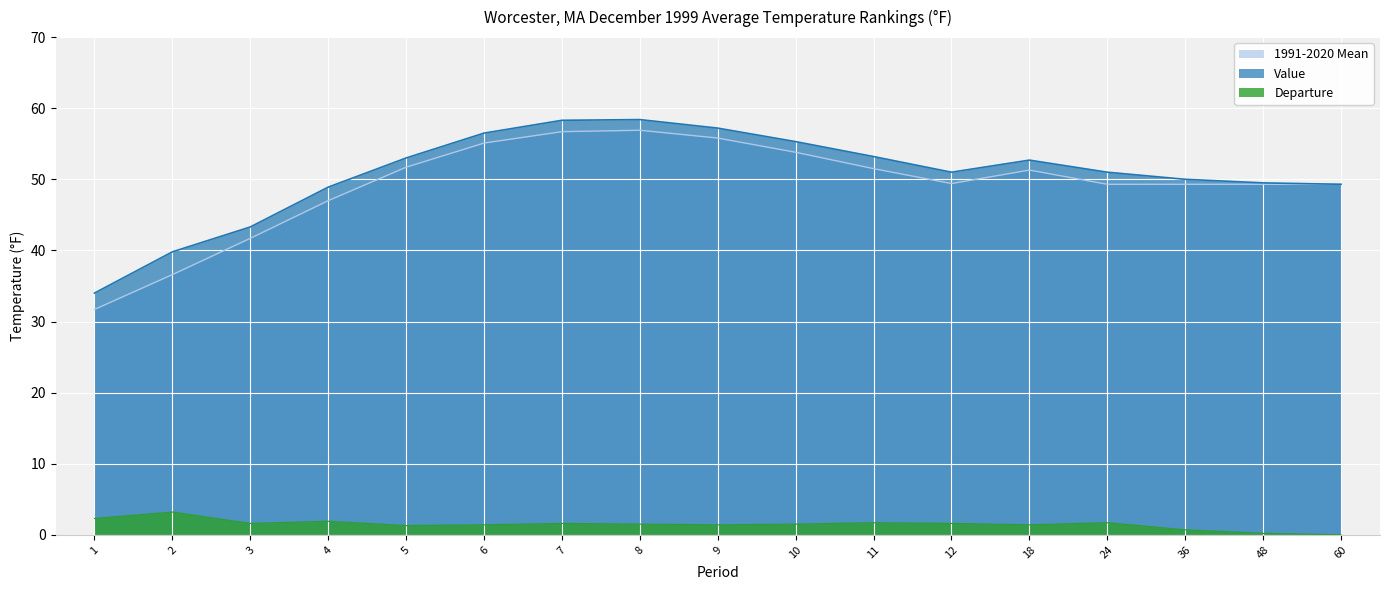

Is it true that Value equals 50.0 at 36?

True